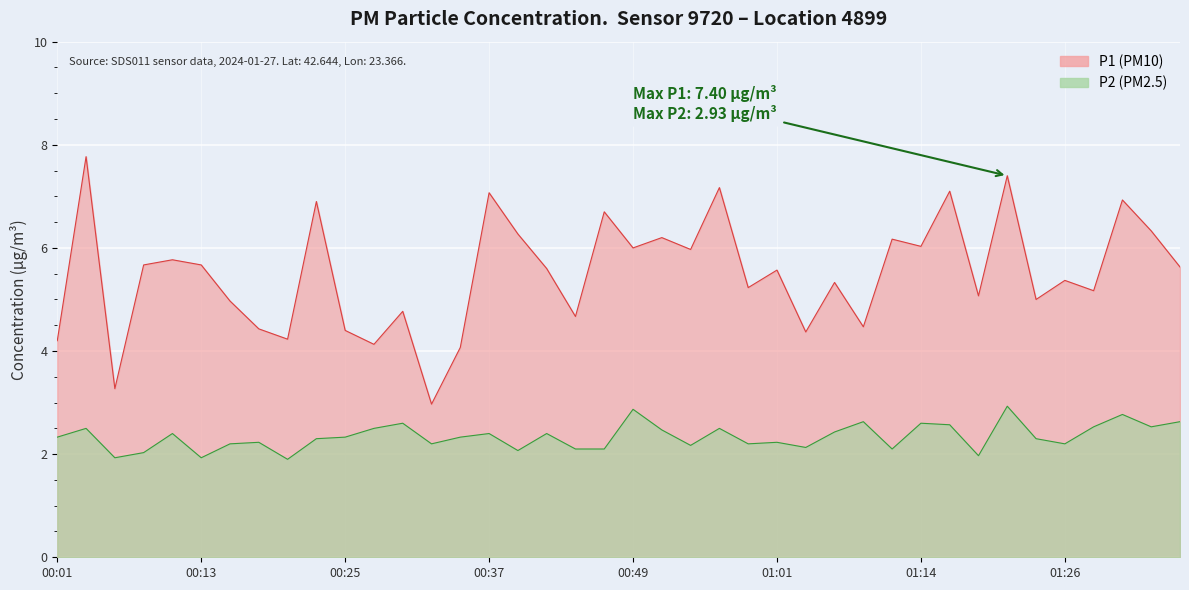

What is the average value of the P1 series?

5.5